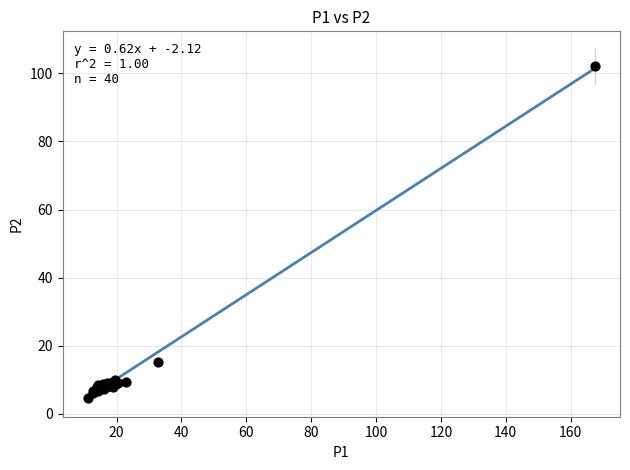

What Y value in the scatter plot is closest to 53?

15.3